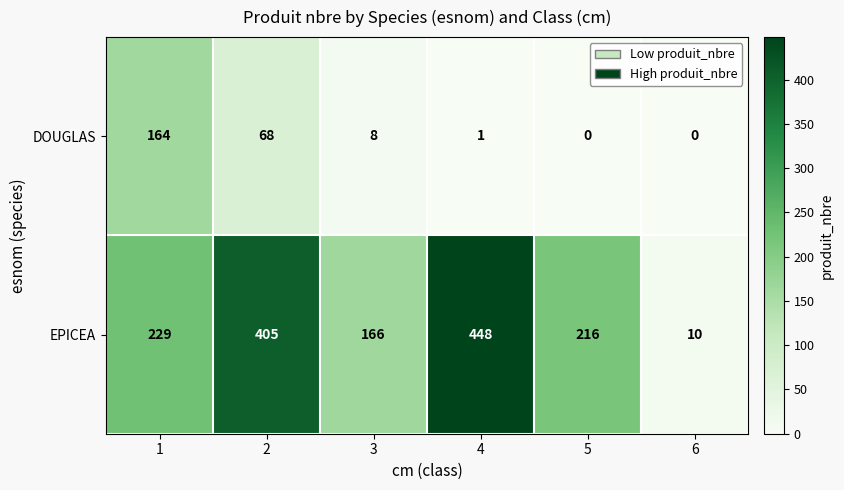

The value of DOUGLAS at 4 is 2. True or false?

False